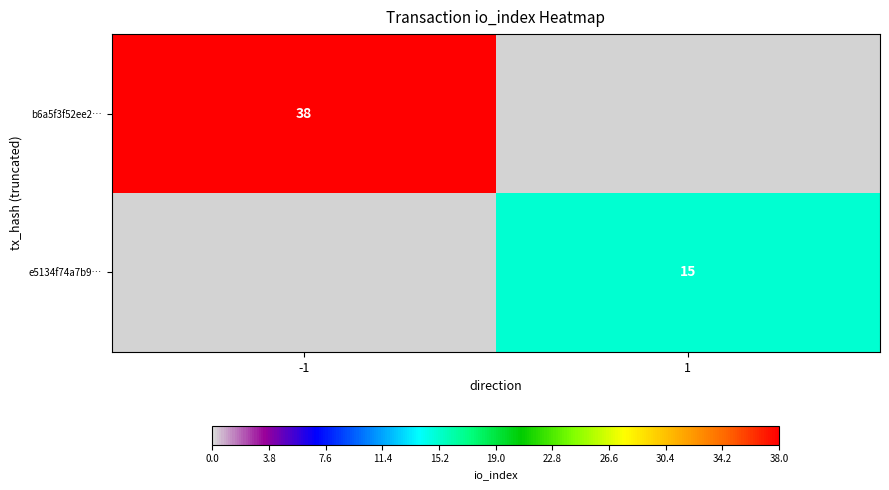

True or false: b6a5f3f52ee2… has a value of 14 at -1.

False